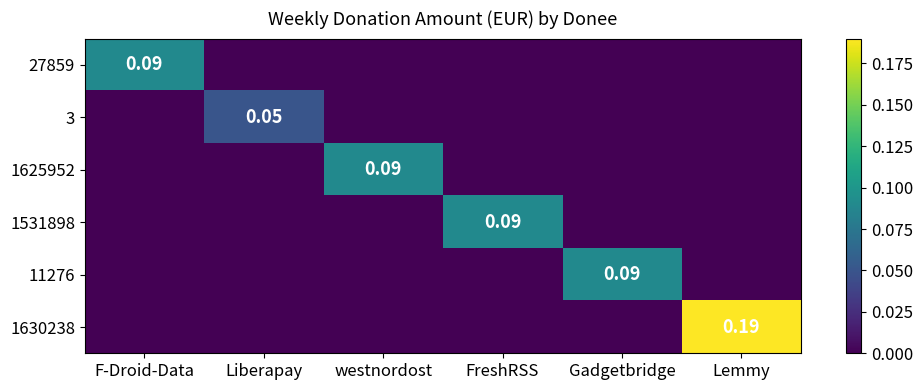

Between F-Droid-Data and westnordost, which series saw the biggest shift?

27859